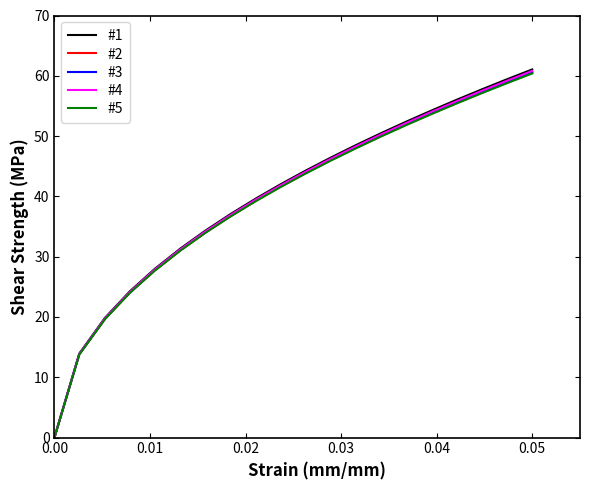

Reading right to left, list all the values displayed in this chart.

#1: 61.1	59.4	57.7	56.0	54.3	52.4	50.5	48.5	46.4	44.3	42.0	39.7	37.0	34.3	31.4	28.0	24.3	19.9	13.9	0.0
#2: 60.5	58.9	57.2	55.5	53.8	51.9	50.0	48.1	46.0	43.9	41.6	39.3	36.7	34.0	31.1	27.7	24.0	19.7	13.8	0.0
#3: 60.6	59.0	57.3	55.6	53.9	52.0	50.1	48.2	46.1	44.0	41.7	39.4	36.8	34.1	31.1	27.8	24.1	19.7	13.8	0.0
#4: 60.8	59.2	57.5	55.8	54.0	52.2	50.3	48.3	46.2	44.1	41.9	39.5	36.9	34.2	31.2	27.9	24.2	19.8	13.9	0.0
#5: 60.4	58.8	57.1	55.4	53.7	51.8	49.9	48.0	45.9	43.8	41.6	39.2	36.6	33.9	31.0	27.7	24.0	19.7	13.8	0.0